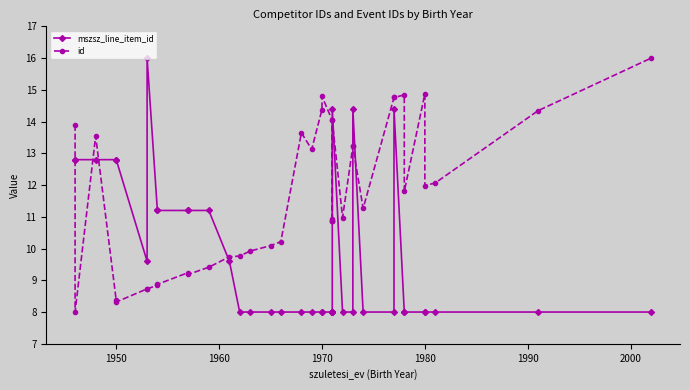

Which series ends up on top after the final intersection of mszsz_line_item_id and id?

id